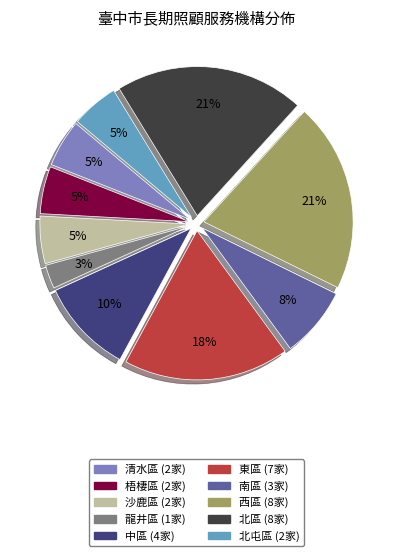

Does any single category account for the majority?

No